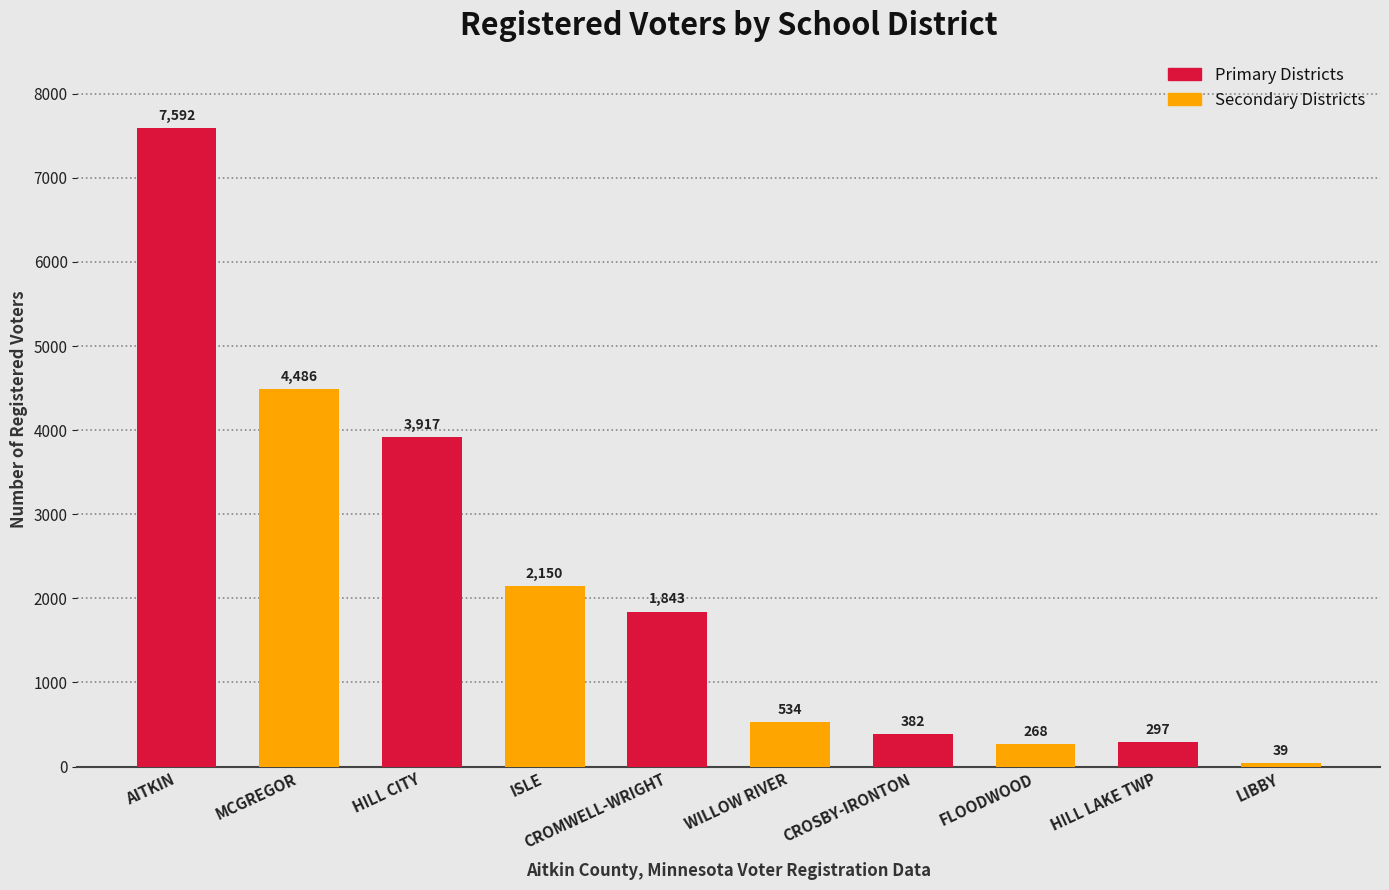

What is the sum of the values at LIBBY and HILL LAKE TWP?

336